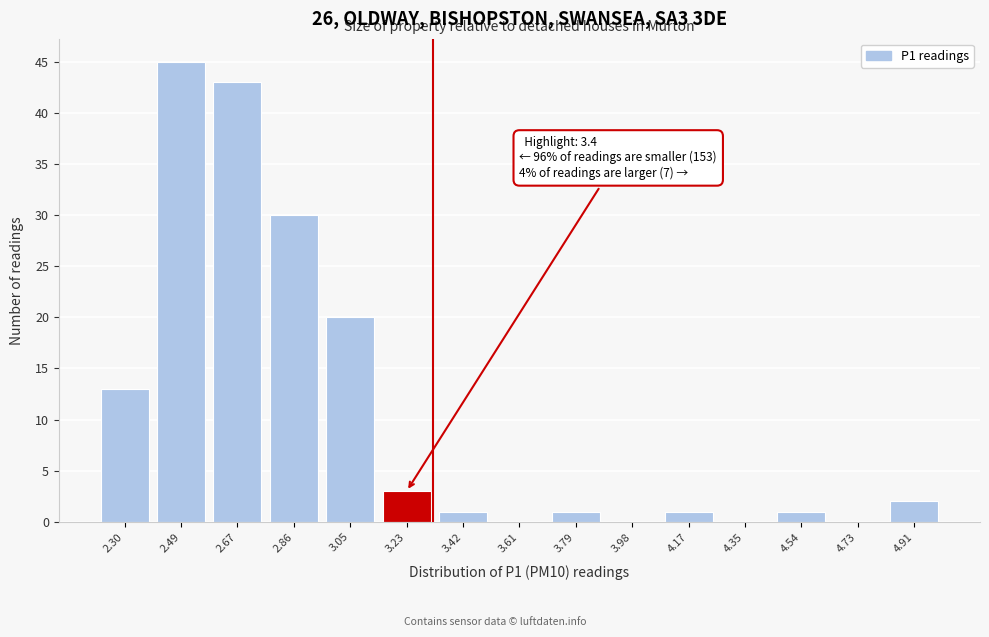

Reading left to right, list all the values displayed in this chart.

2.30=13	2.49=45	2.67=43	2.86=30	3.05=20	3.23=3	3.42=1	3.61=0	3.79=1	3.98=0	4.17=1	4.35=0	4.54=1	4.73=0	4.91=2